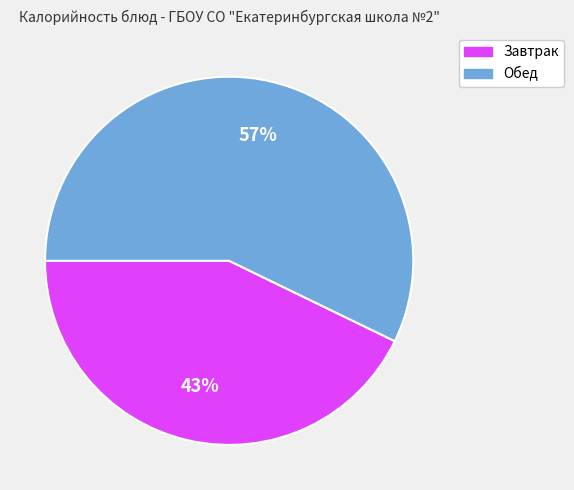

To the nearest percent, what is the average slice percentage?

50%